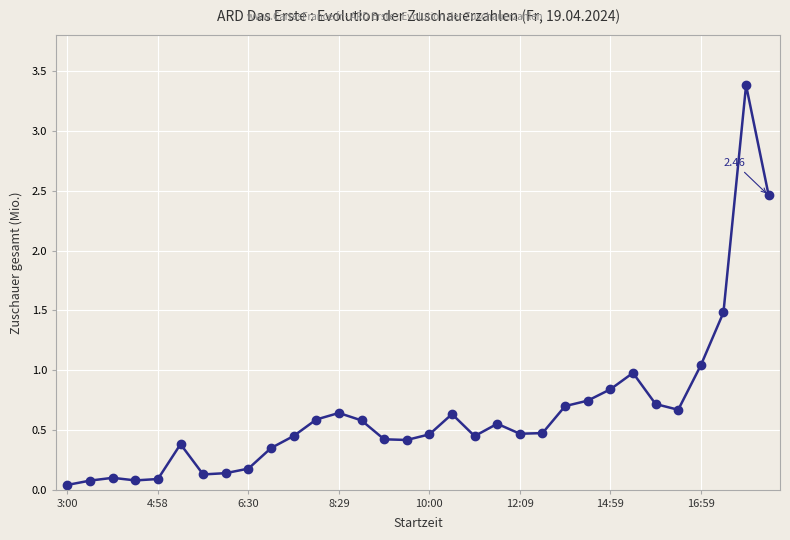

What is the sum of all values?

20.7